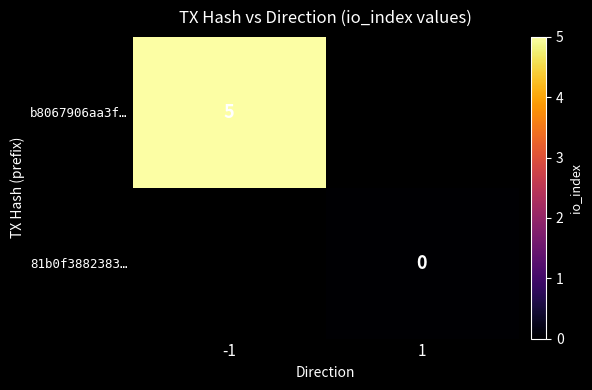

What is the maximum value shown in the chart?

5.0